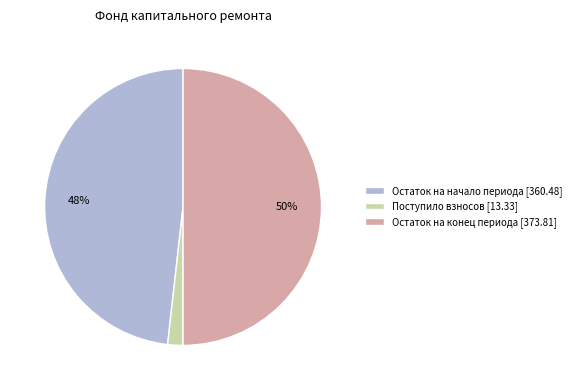

Rank the categories by value from highest to lowest.

Остаток на конец периода [373.81], Остаток на начало периода [360.48], Поступило взносов [13.33]